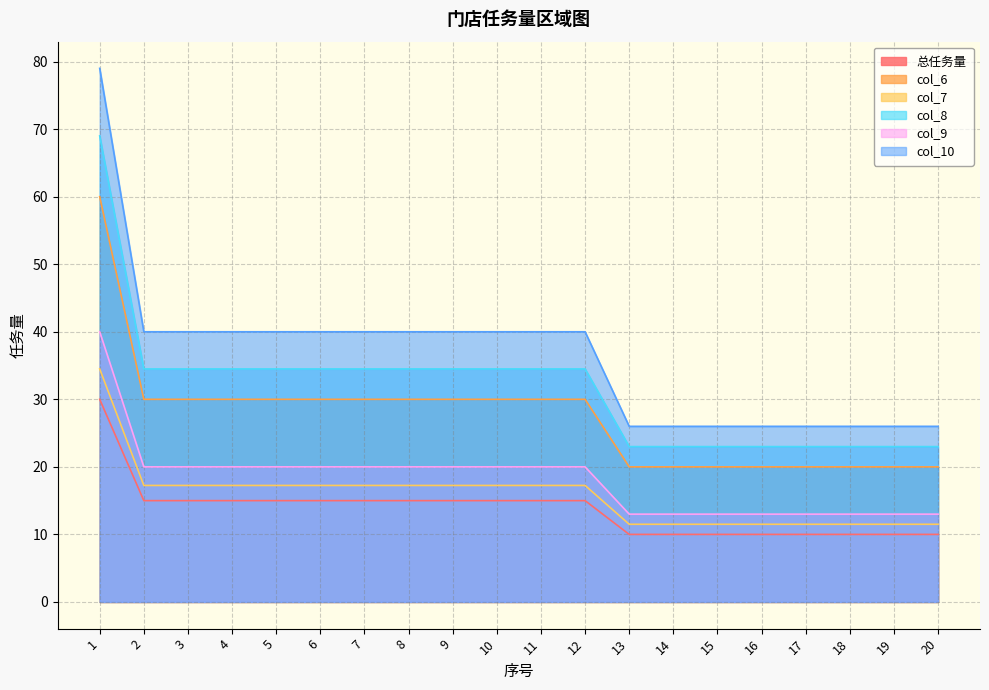

True or false: 总任务量 and col_9 intersect in this chart.

False